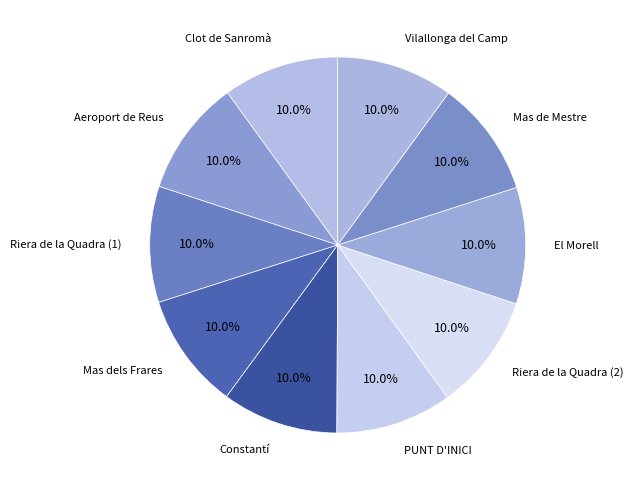

How many segments does this pie chart have?

10